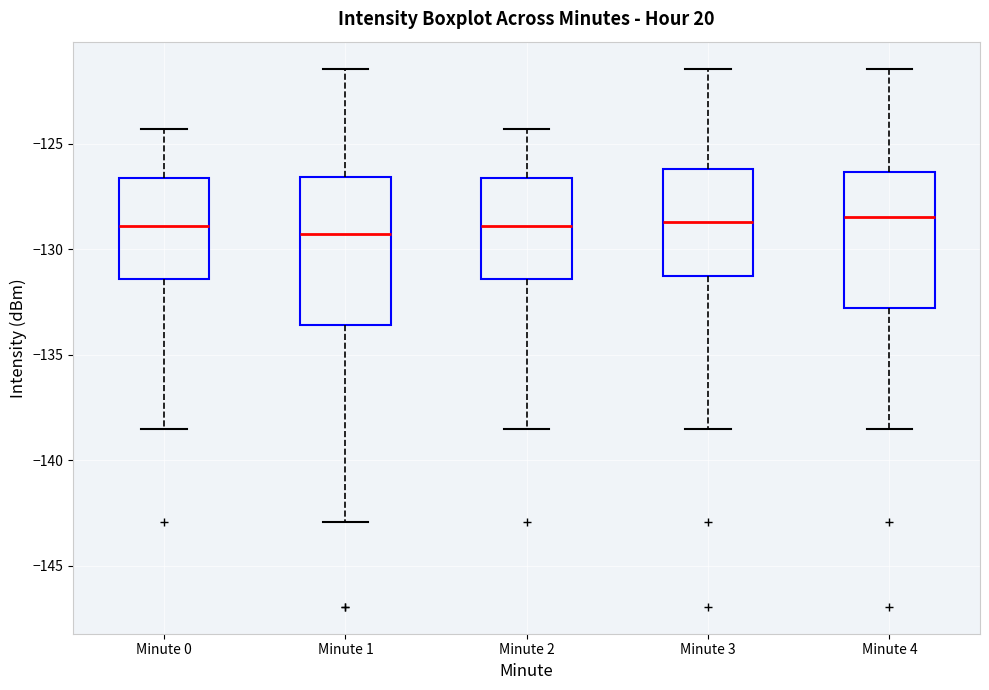

Where does the upper whisker of the box for Minute 0 end on the y-axis? The values are not printed on the chart, so give them approximately, as read against the axis.

-124.5